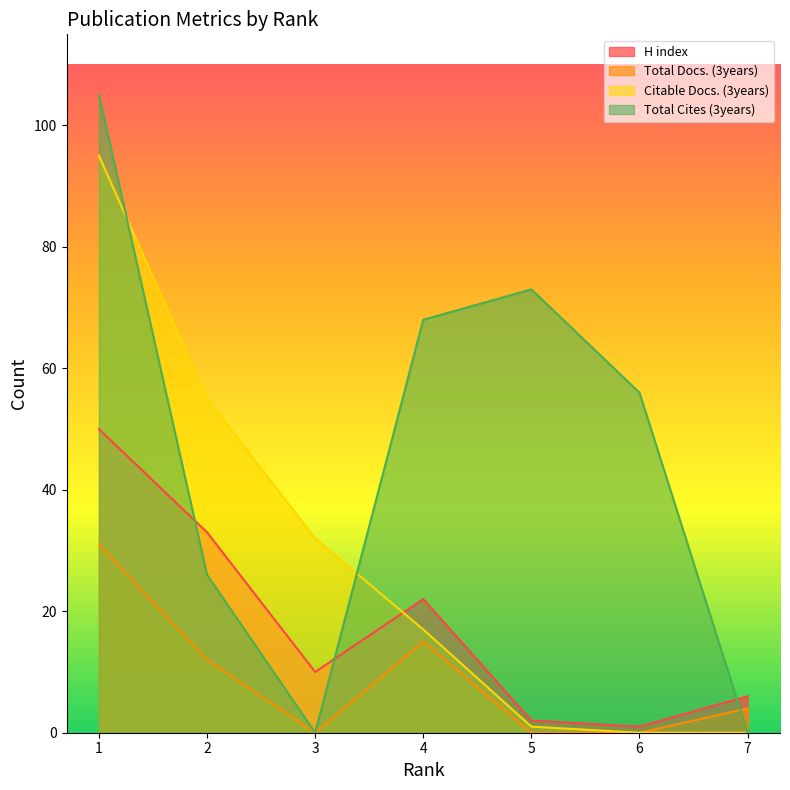

After their last crossing, which series has the higher values: H index or Total Cites (3years)?

H index